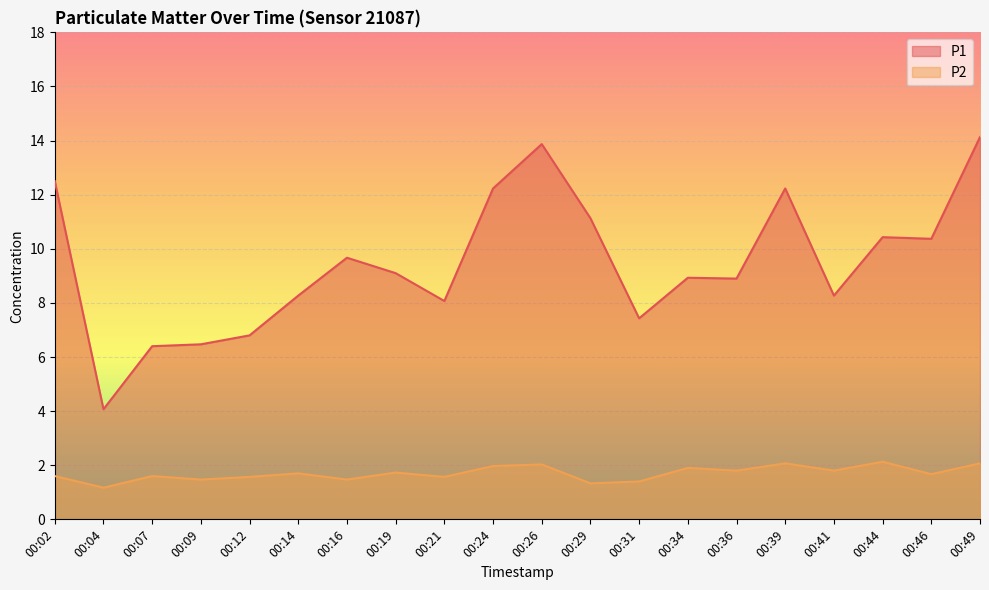

Which series has the largest range (max minus min)?

P1